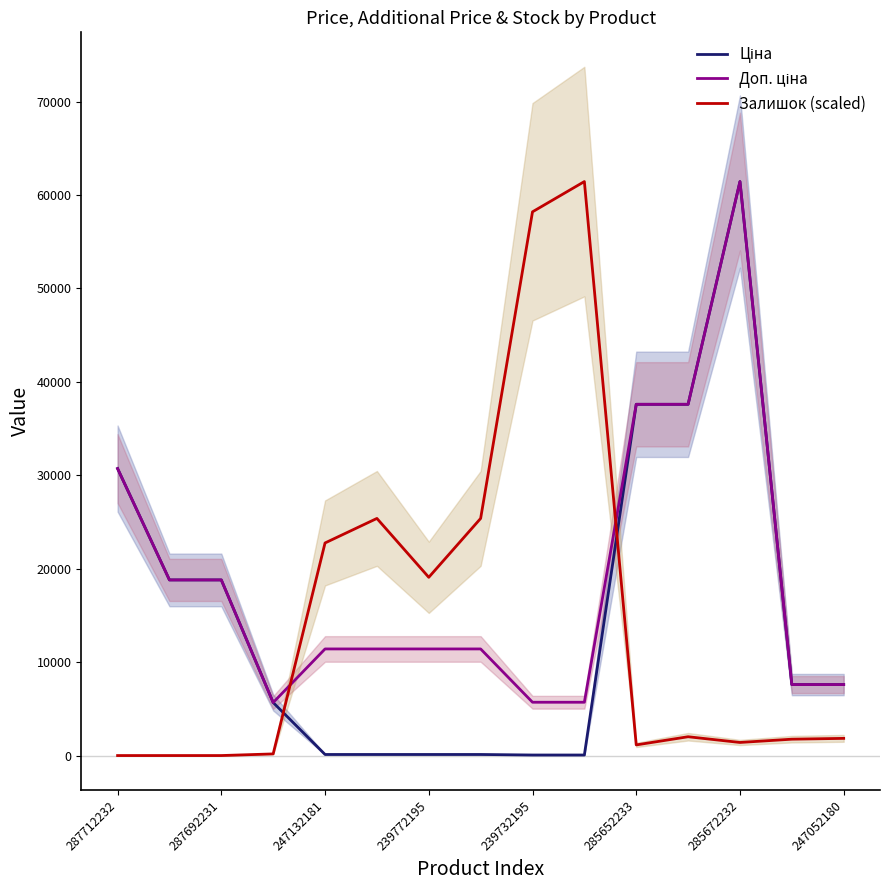

The Залишок (scaled) series shows 58196.3 at 239732195. True or false?

True